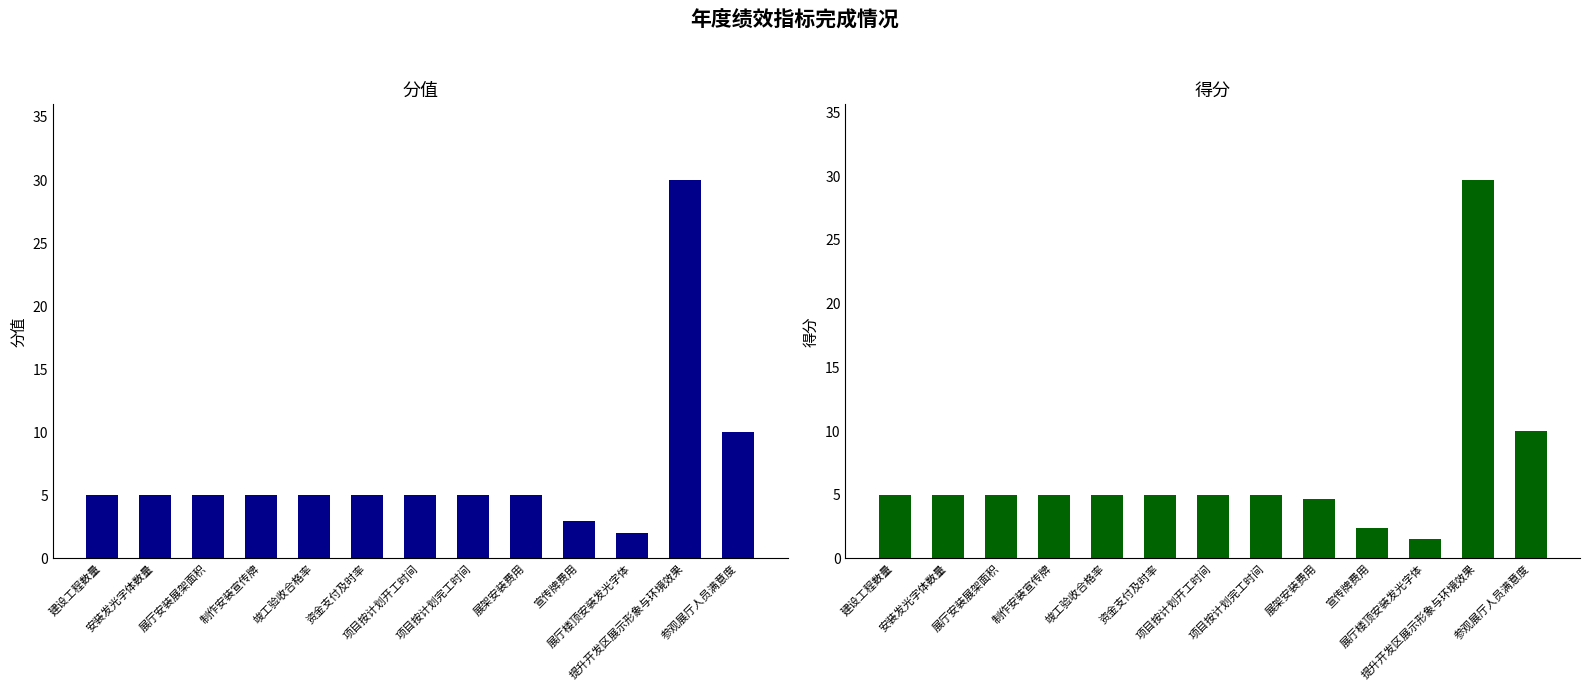

True or false: 得分 has a value of 29.7 at 提升开发区展示形象与环境效果.

True